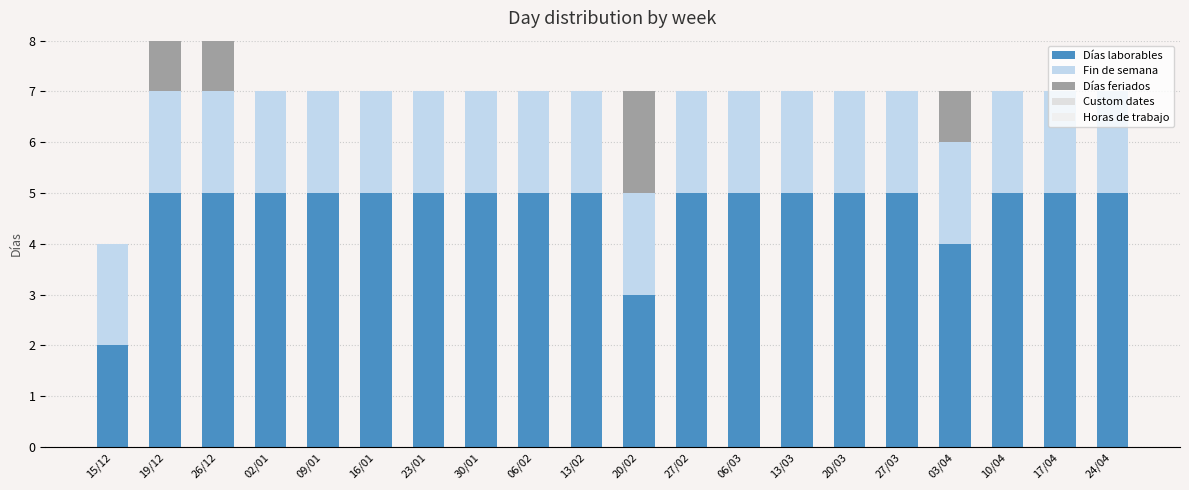

Does the chart contain stacked bars?

Yes